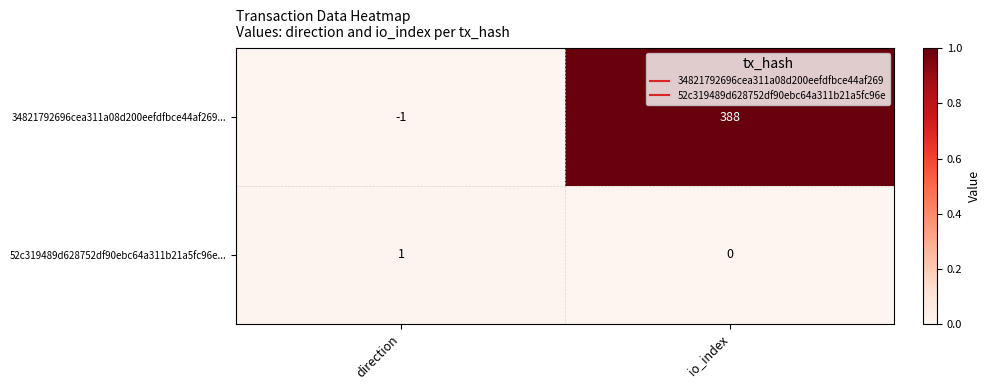

True or false: 52c319489d628752df90ebc64a311b21a5fc96e... has a value of -1 at io_index.

False